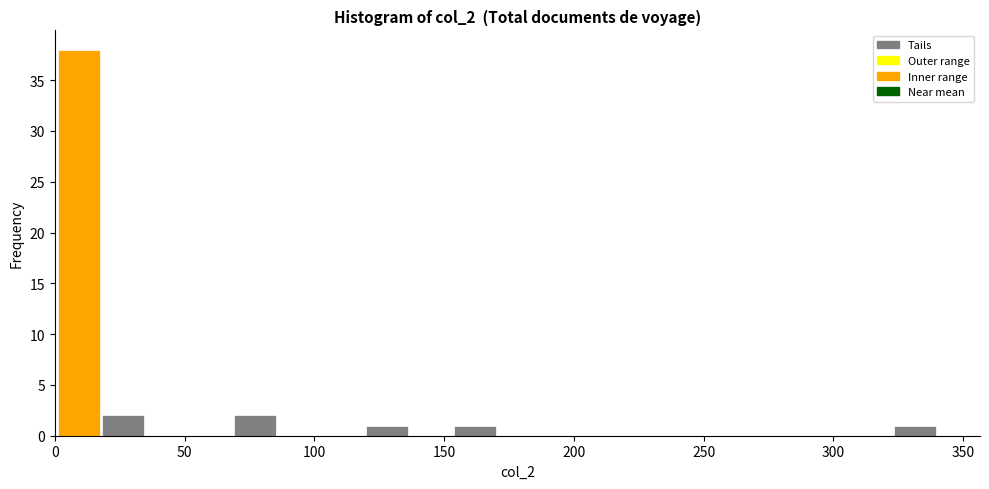

Around what value on the x-axis is the tallest bar? Give the approximate position of its centre, as read against the axis.

10